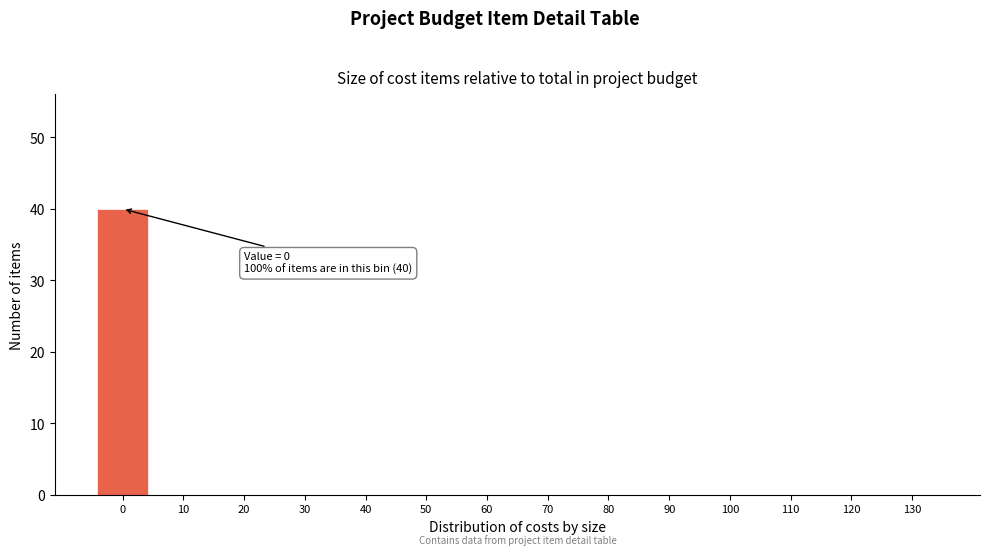

Reading left to right, transcribe all the data shown in this chart.

0=40	10=0	20=0	30=0	40=0	50=0	60=0	70=0	80=0	90=0	100=0	110=0	120=0	130=0